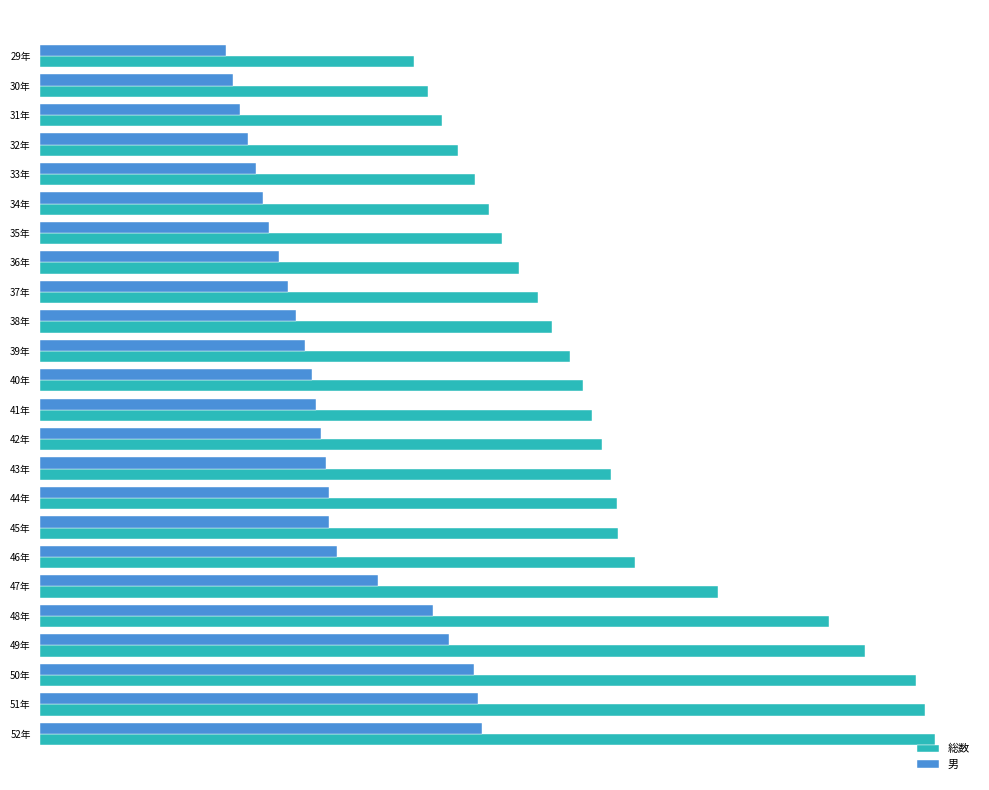

Which series has the largest total across all categories?

総数